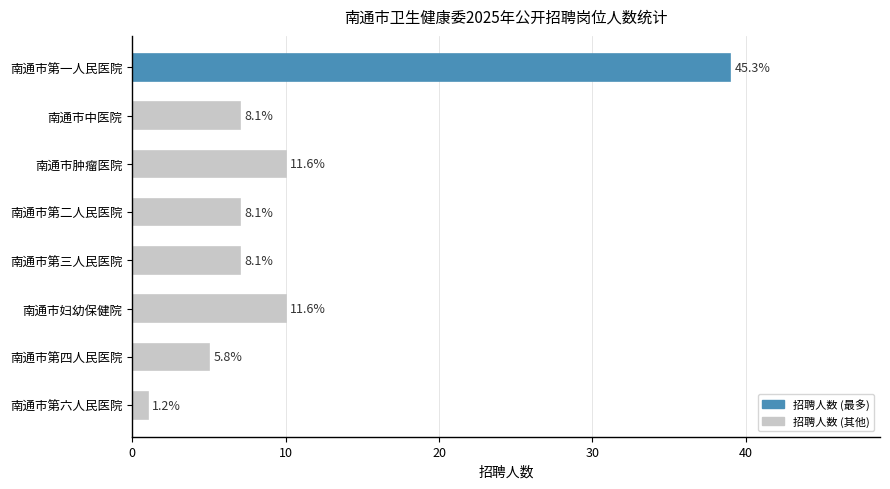

Does the chart contain any negative values?

No